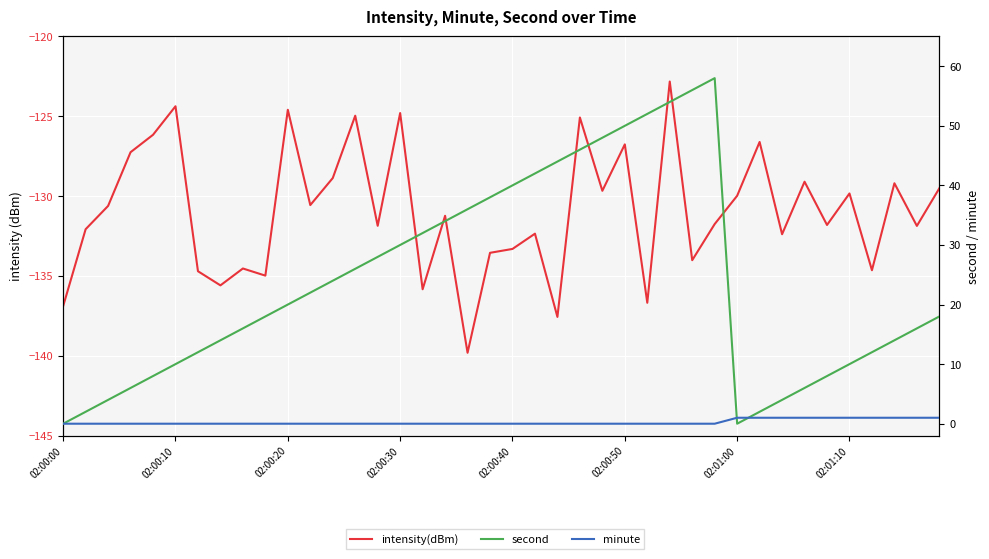

What position from the left is 8?

9